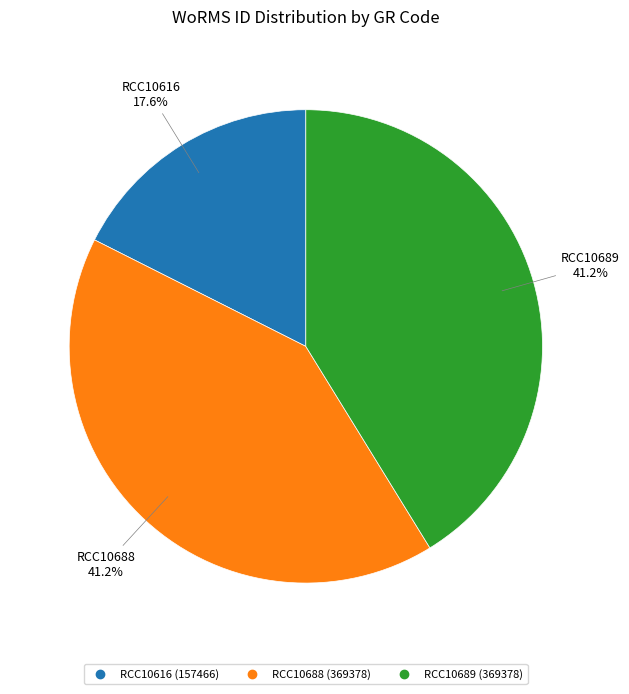

What is the smallest slice in the pie chart?

RCC10616